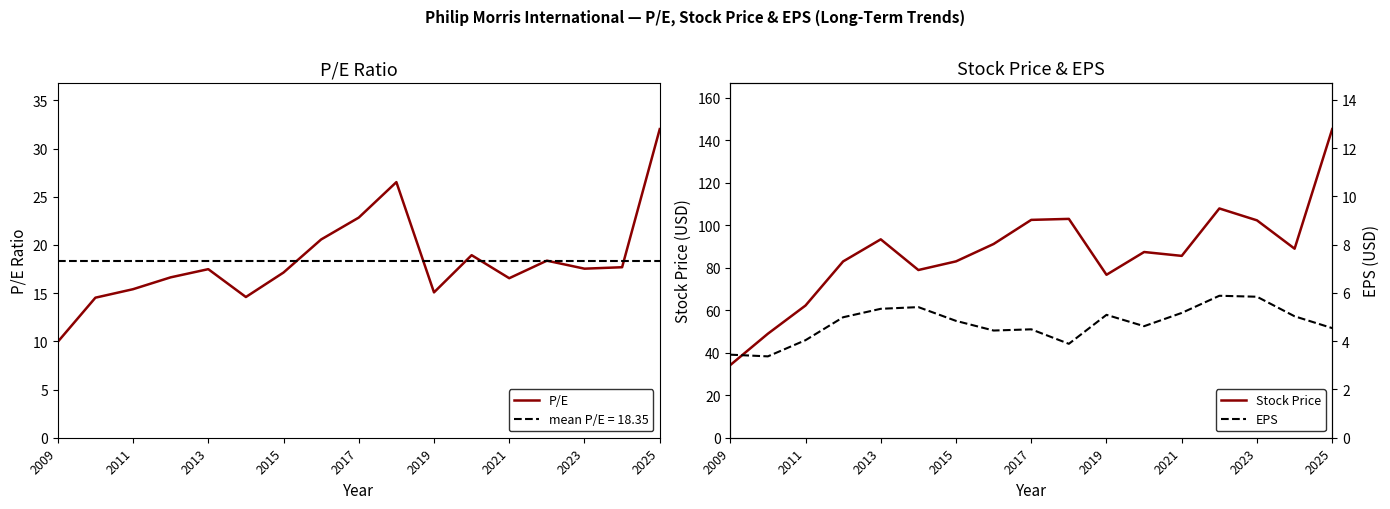

What is the minimum value for Stock Price?

34.2